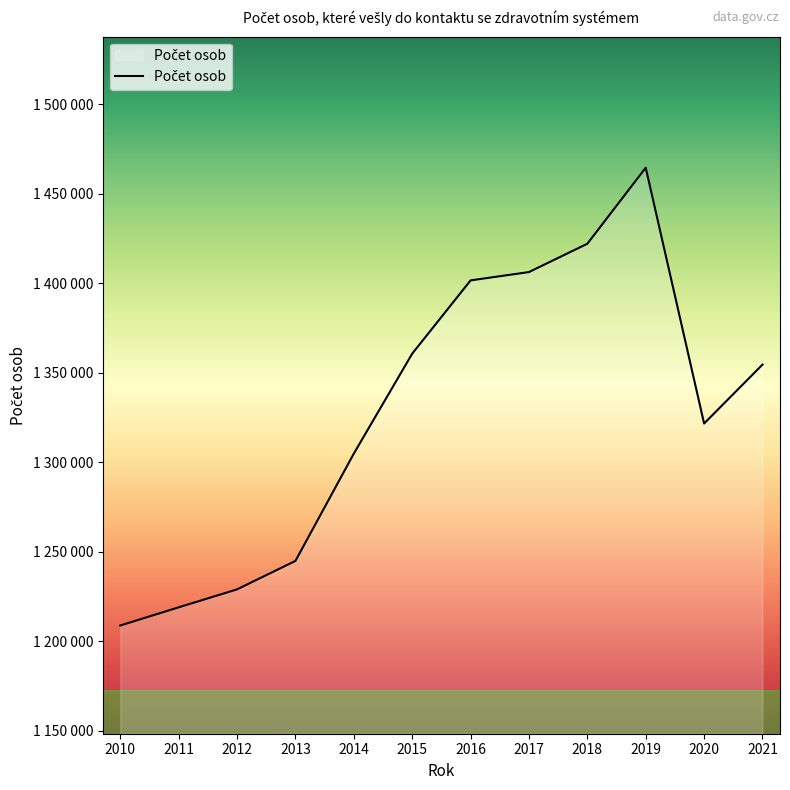

Does the chart display data point markers on the line(s)?

No